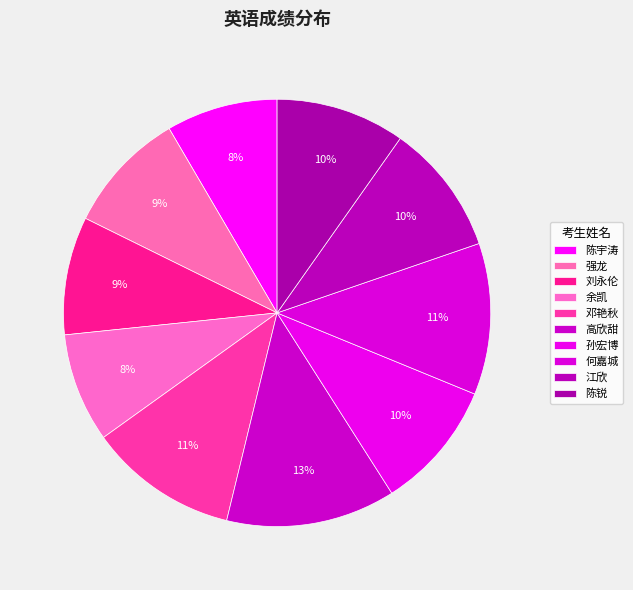

To the nearest percent, what portion does 高欣甜 represent?

13%